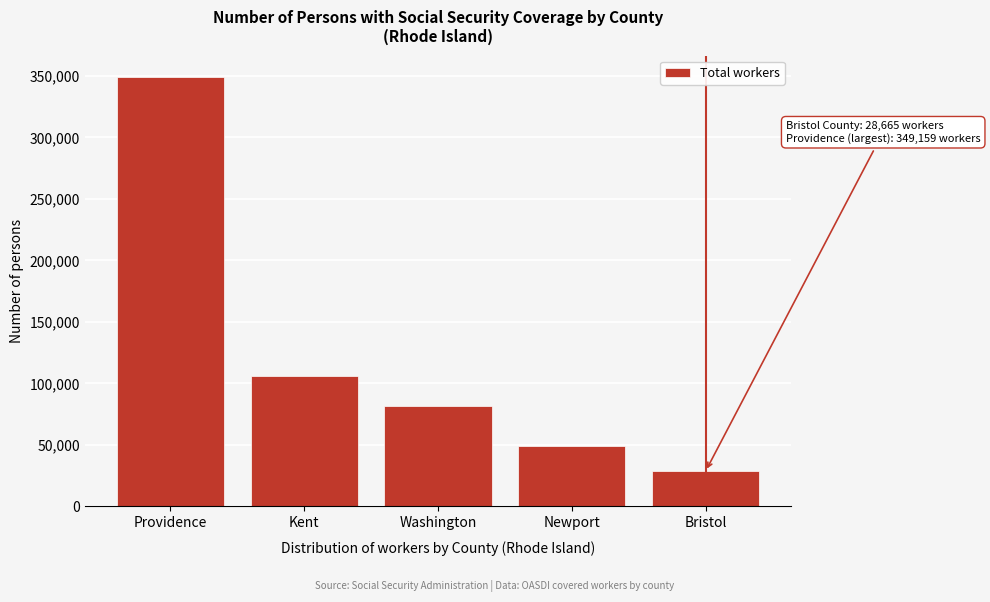

Reading left to right, extract all data points from this chart.

Providence=349159	Kent=106134	Washington=81532	Newport=49200	Bristol=28665